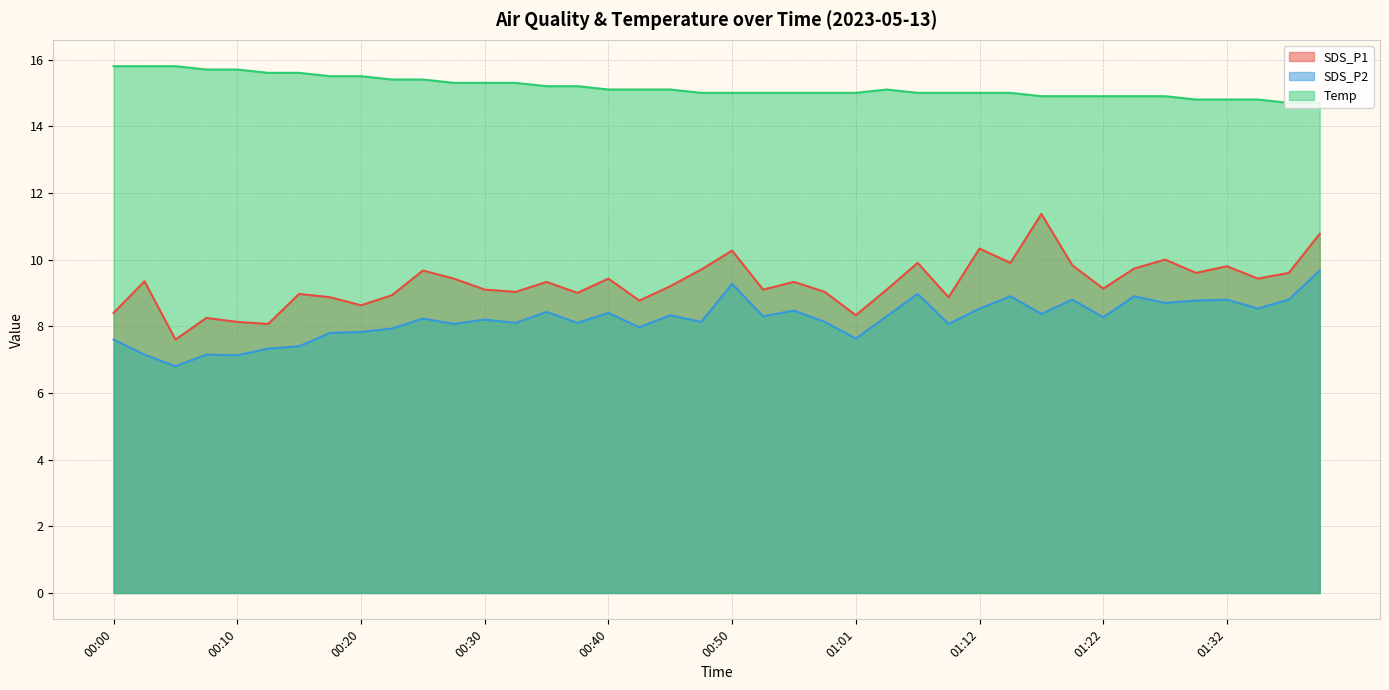

What is the label of the 27th point from the right?

00:33